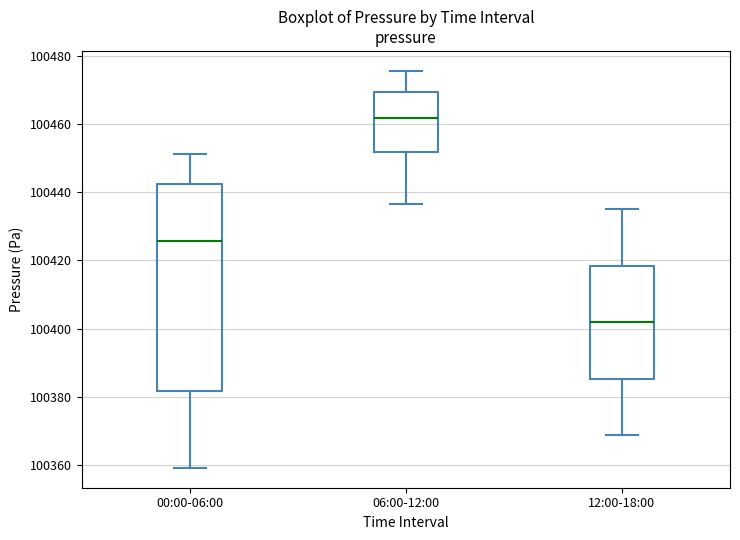

Reading left to right, transcribe this box plot: for each box, give where its median line is, the range the box spans, and where its two whiskers end, as read against the y-axis. The values are not printed on the chart, so give them approximately, as read against the axis.

00:00-06:00: median 100426, box 100382 to 100442, whiskers 100360 to 100452
06:00-12:00: median 100462, box 100452 to 100470, whiskers 100436 to 100476
12:00-18:00: median 100402, box 100386 to 100418, whiskers 100368 to 100436